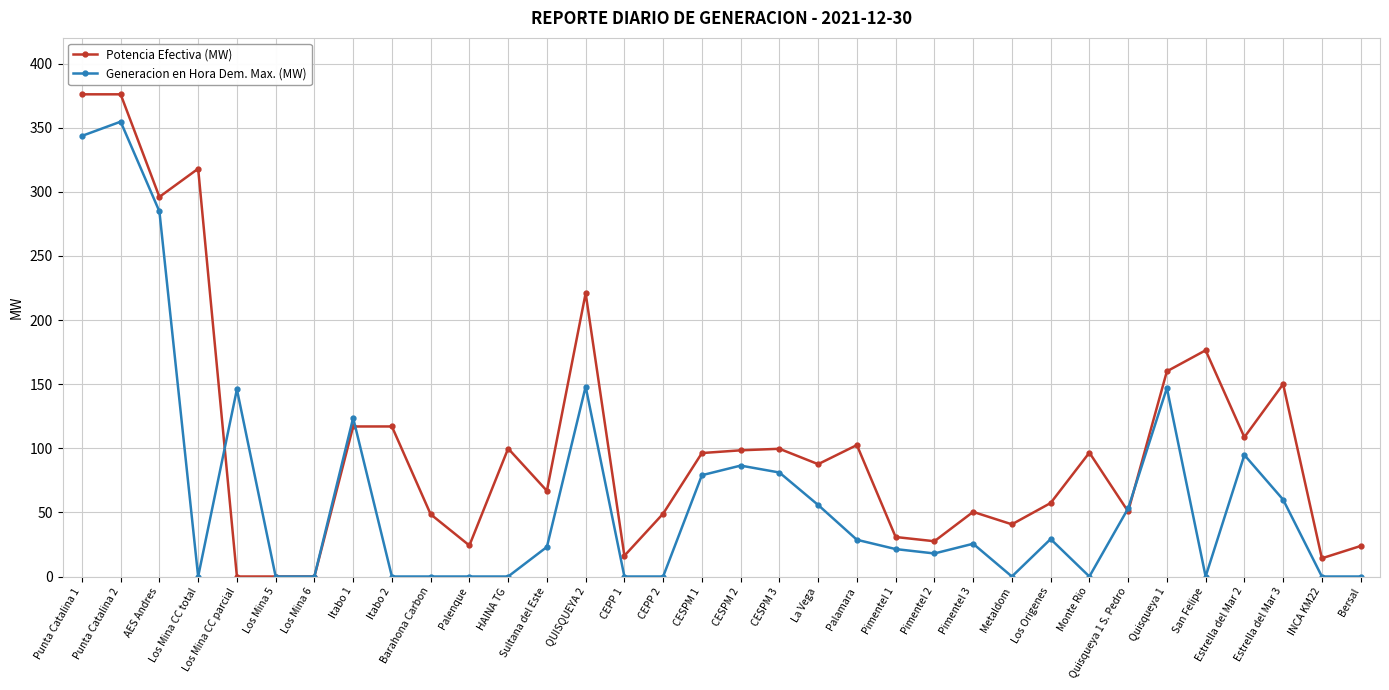

What is the highest value of the Generacion en Hora Dem. Max. (MW) series?

354.7